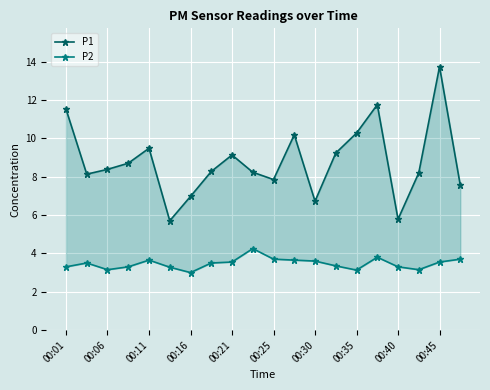

What is the average value of the P1 series?

8.8